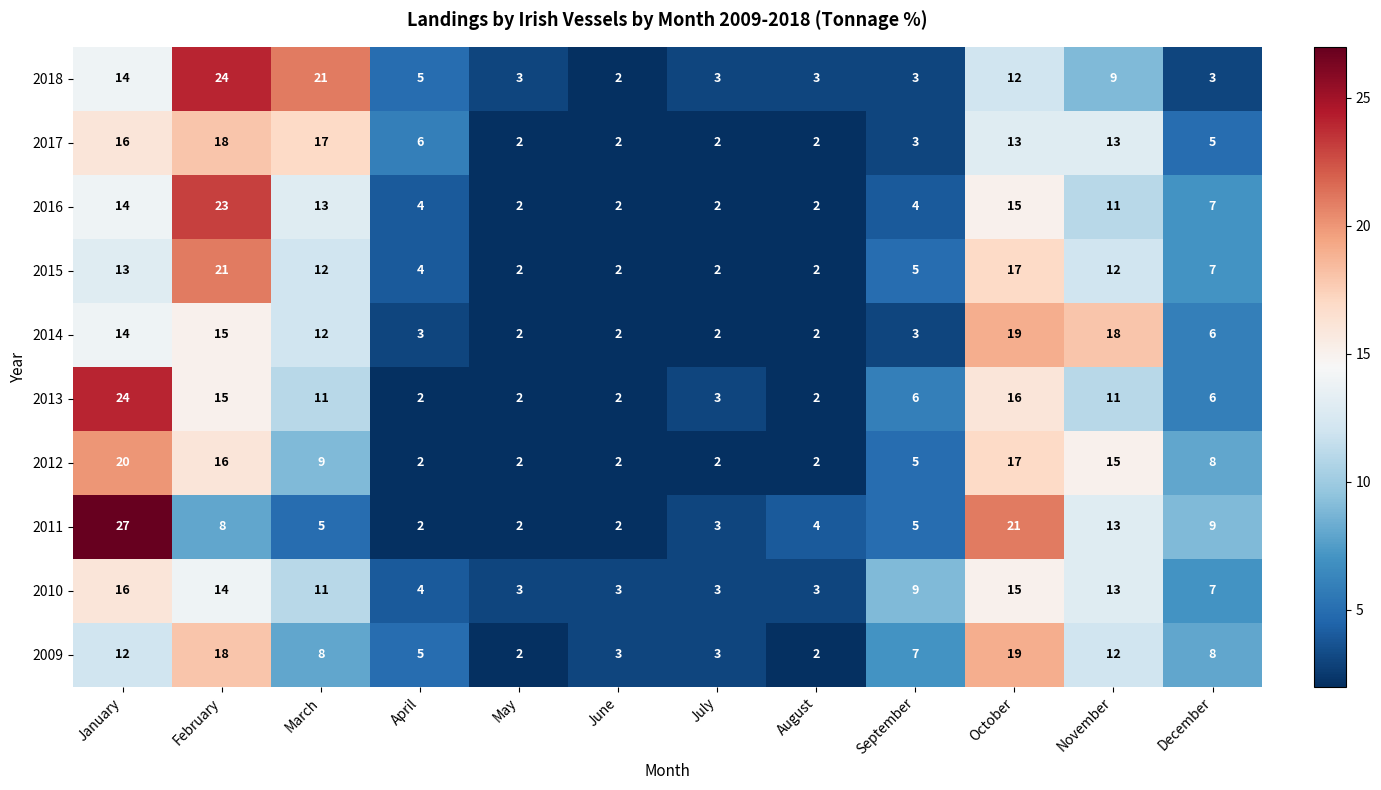

The 2018 series shows 1 at July. True or false?

False